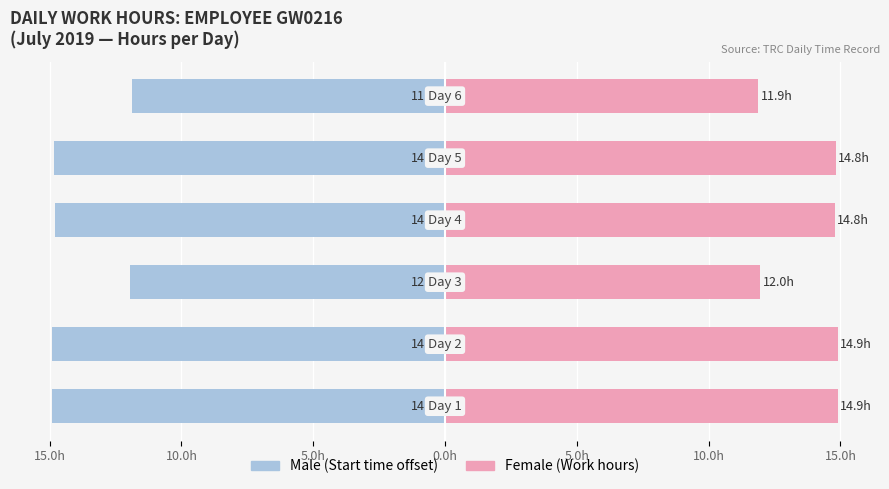

Which series has the largest total across all categories?

Female